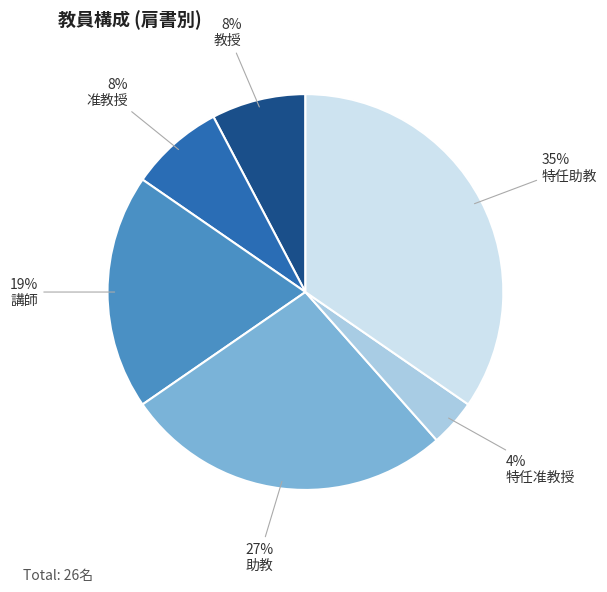

To the nearest percent, what is the difference between the 助教 and 講師 slice percentages?

8%